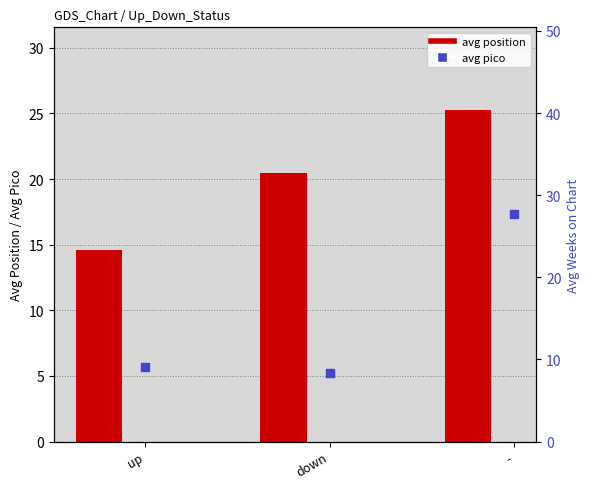

Which series has the largest Y range (max minus min)?

avg pico